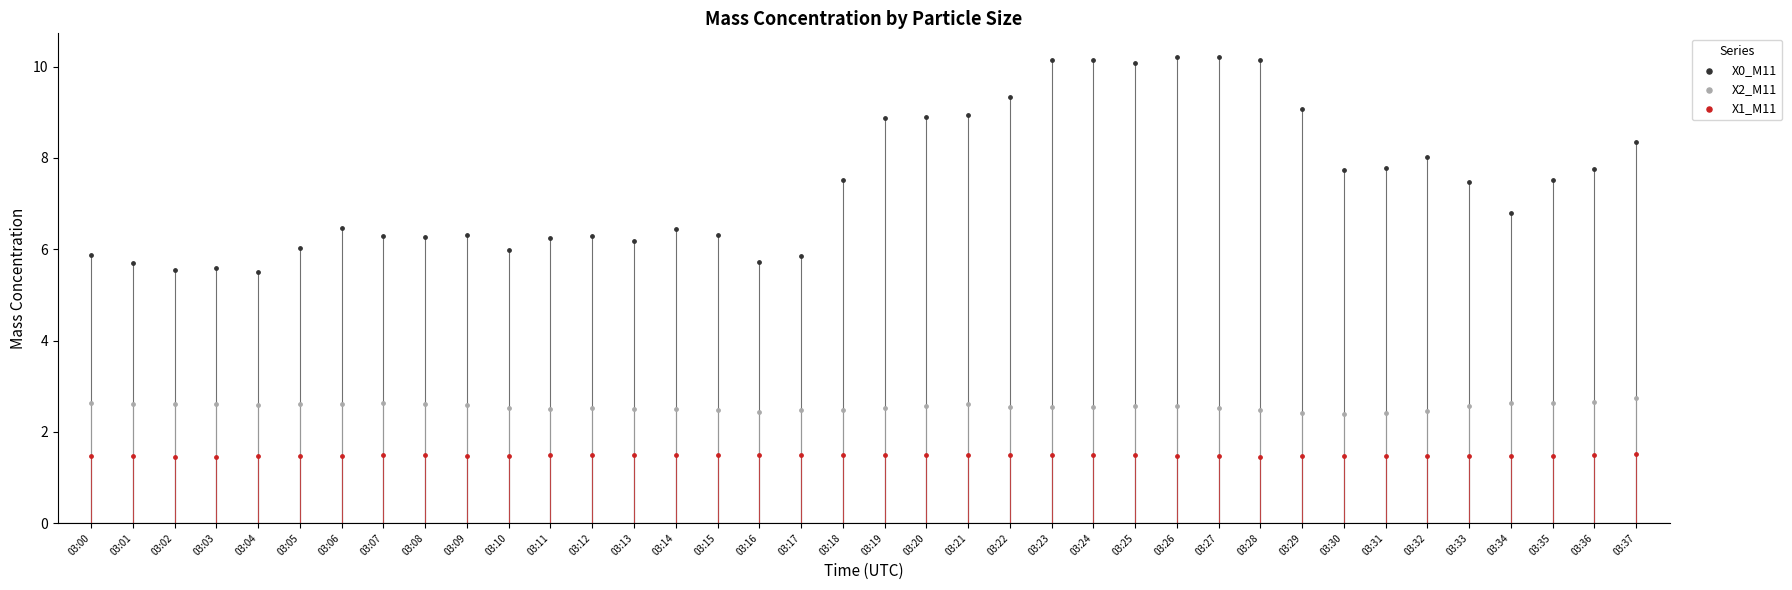

Across all data points, what is the range of Y values (max minus min)?

8.8